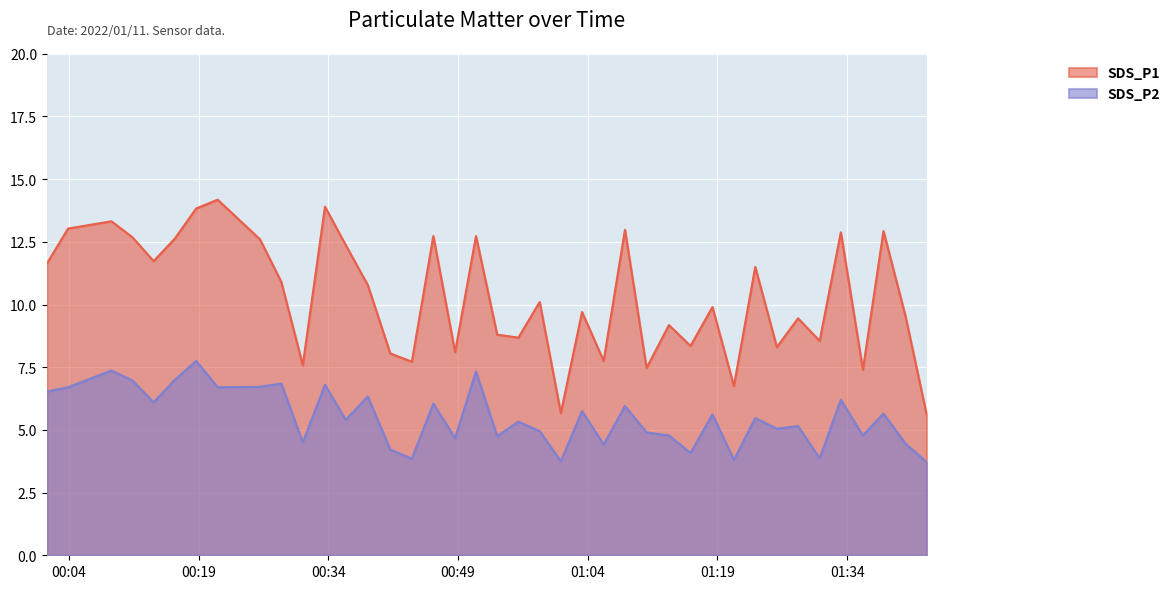

What position from the right is 2022/01/11 01:38:12?

3